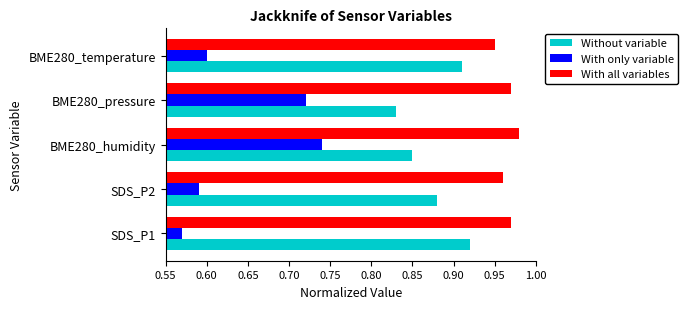

At which label is With only variable closest to 0?

SDS_P1